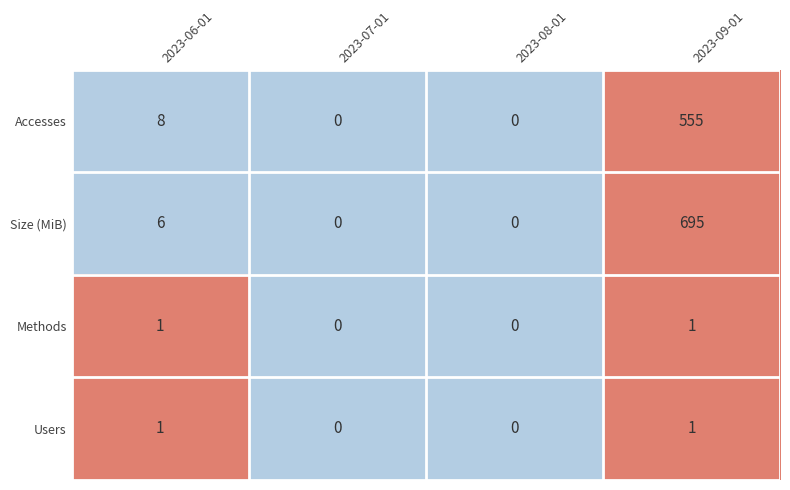

Which series changed the most between 2023-08-01 and 2023-09-01?

Size (MiB)